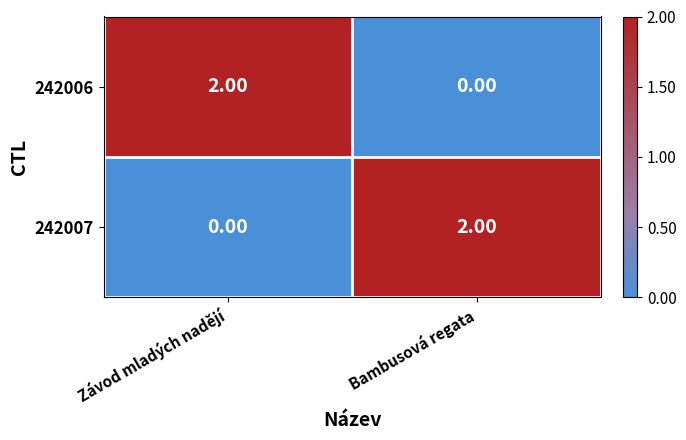

How many data points in 242006 are less than 2?

1